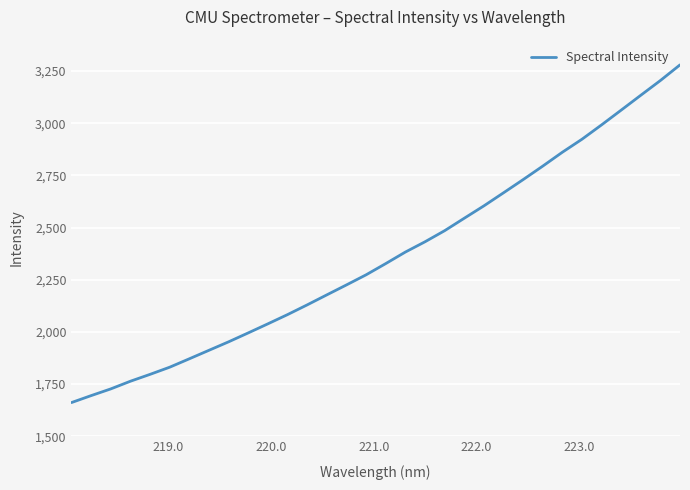

How many distinct data groups are displayed?

1